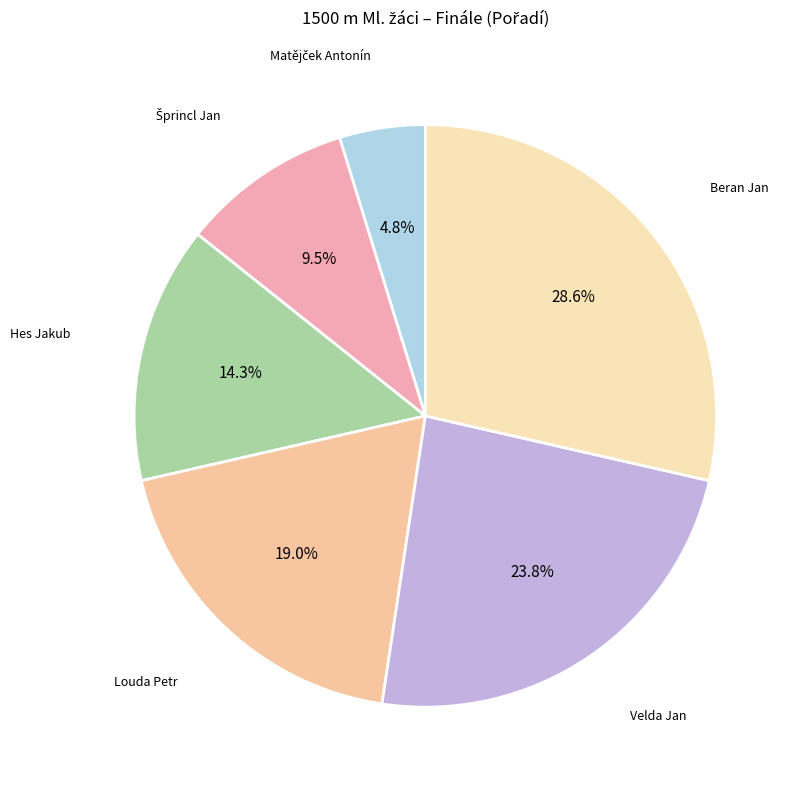

How many slices are in this pie chart?

6